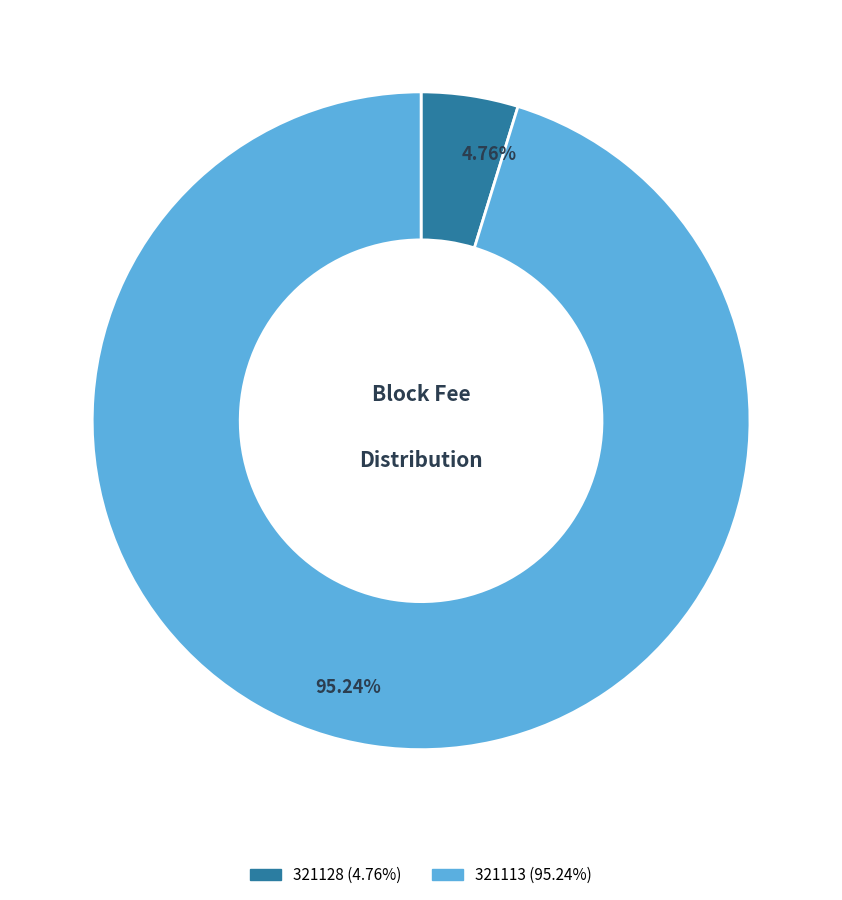

What is the total percentage of 321128 and 321113?

100.0%